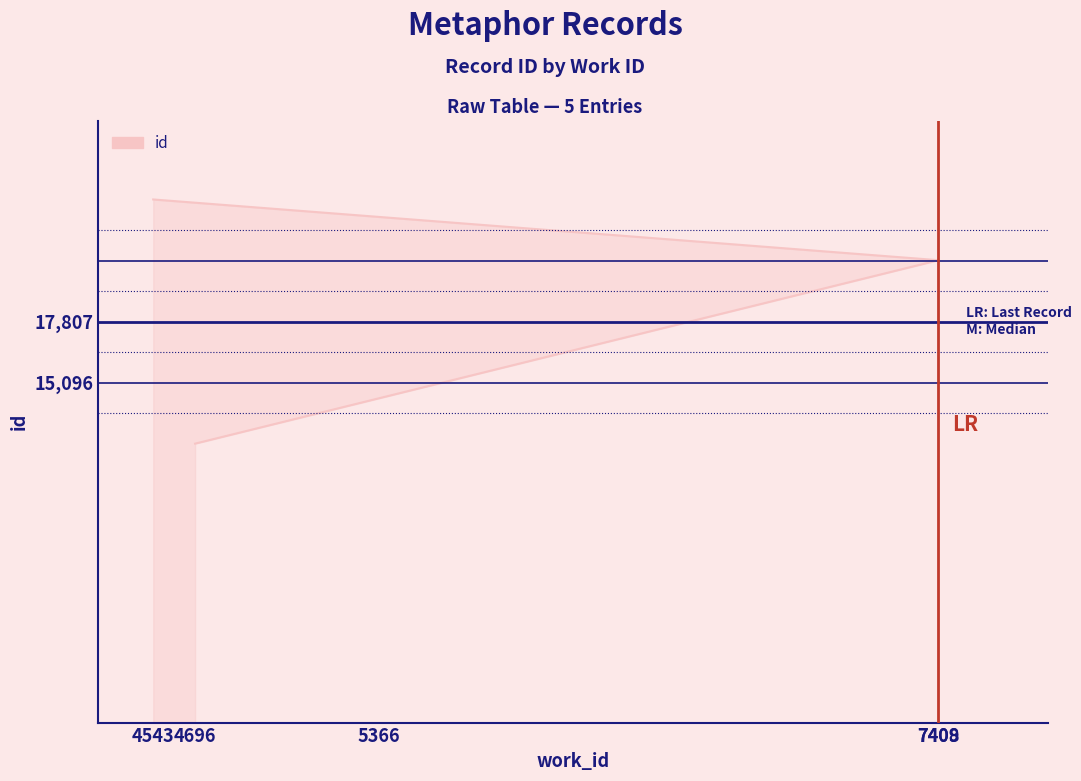

Rank the categories by value from lowest to highest.

4696, 5366, 7408, 7409, 4543